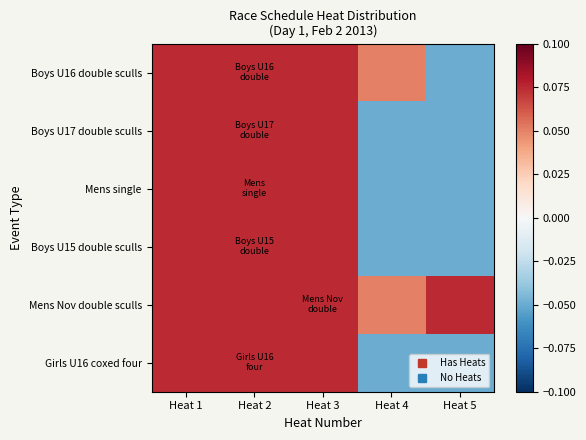

Reading right to left, what are all the values shown in this chart?

Boys U16 double sculls: Heat 5=-0.1	Heat 4=0.1	Heat 3=0.1	Heat 2=0.1	Heat 1=0.1
Boys U17 double sculls: Heat 5=-0.1	Heat 4=-0.1	Heat 3=0.1	Heat 2=0.1	Heat 1=0.1
Mens single: Heat 5=-0.1	Heat 4=-0.1	Heat 3=0.1	Heat 2=0.1	Heat 1=0.1
Boys U15 double sculls: Heat 5=-0.1	Heat 4=-0.1	Heat 3=0.1	Heat 2=0.1	Heat 1=0.1
Mens Nov double sculls: Heat 5=0.1	Heat 4=0.1	Heat 3=0.1	Heat 2=0.1	Heat 1=0.1
Girls U16 coxed four: Heat 5=-0.1	Heat 4=-0.1	Heat 3=0.1	Heat 2=0.1	Heat 1=0.1